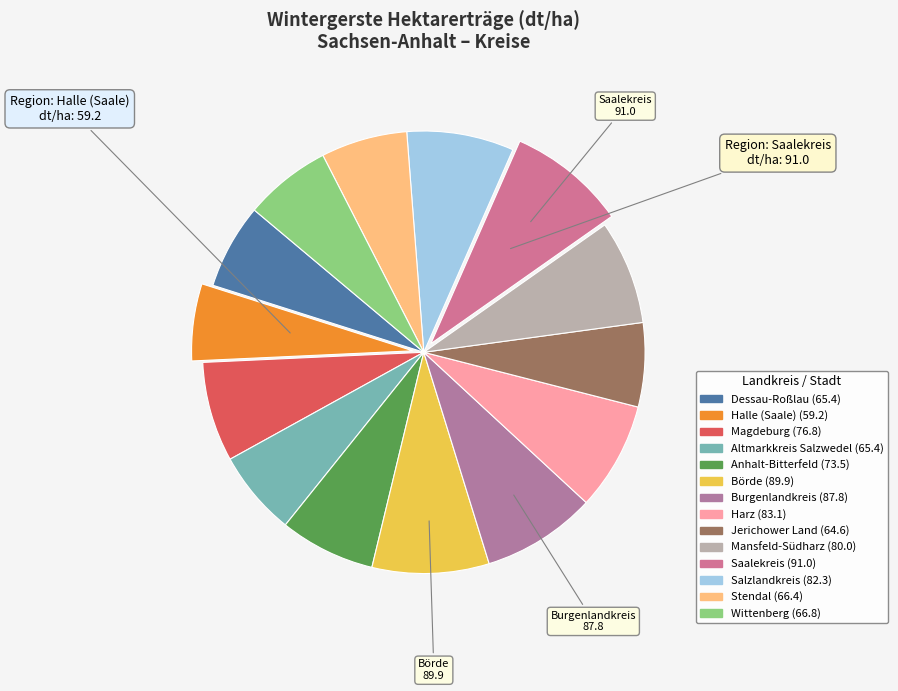

How many segments does this pie chart have?

14